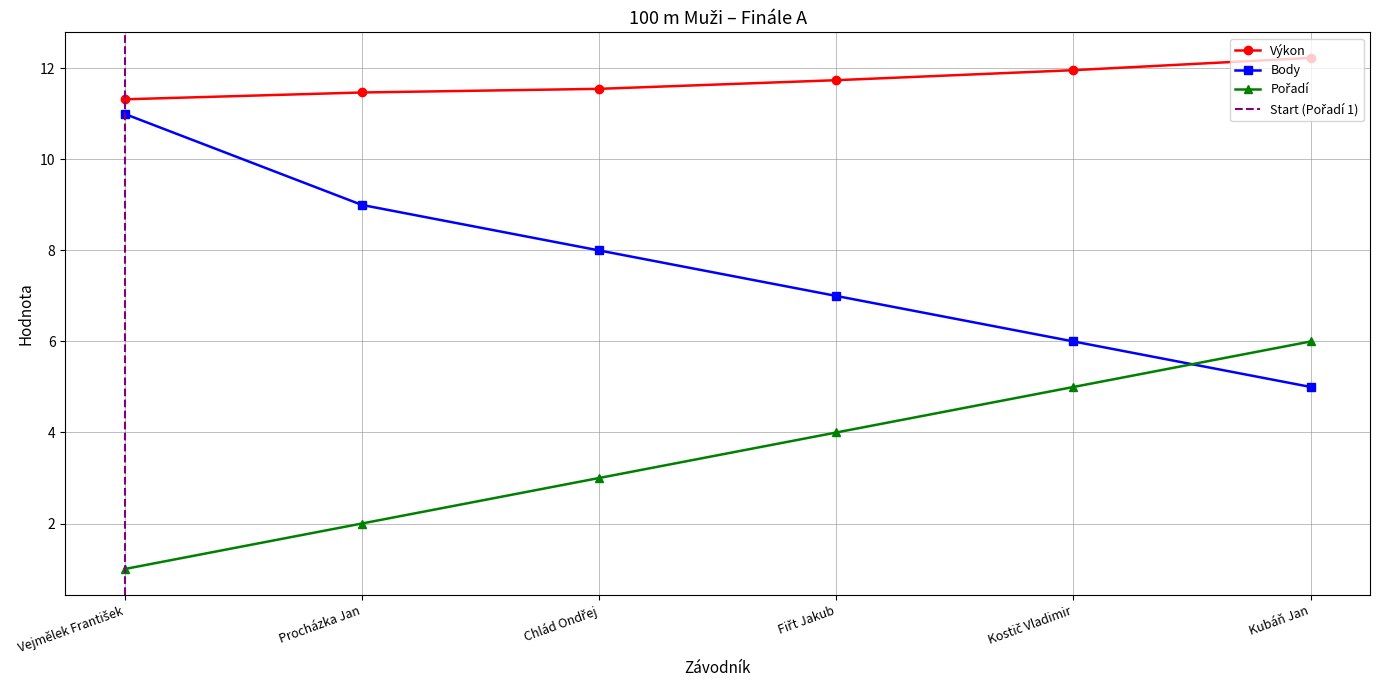

Reading left to right, transcribe all the data shown in this chart.

Výkon: Vejmělek František=11.3	Procházka Jan=11.5	Chlád Ondřej=11.6	Fiřt Jakub=11.7	Kostič Vladimir=12.0	Kubáň Jan=12.2
Body: Vejmělek František=11.0	Procházka Jan=9.0	Chlád Ondřej=8.0	Fiřt Jakub=7.0	Kostič Vladimir=6.0	Kubáň Jan=5.0
Pořadí: Vejmělek František=1.0	Procházka Jan=2.0	Chlád Ondřej=3.0	Fiřt Jakub=4.0	Kostič Vladimir=5.0	Kubáň Jan=6.0